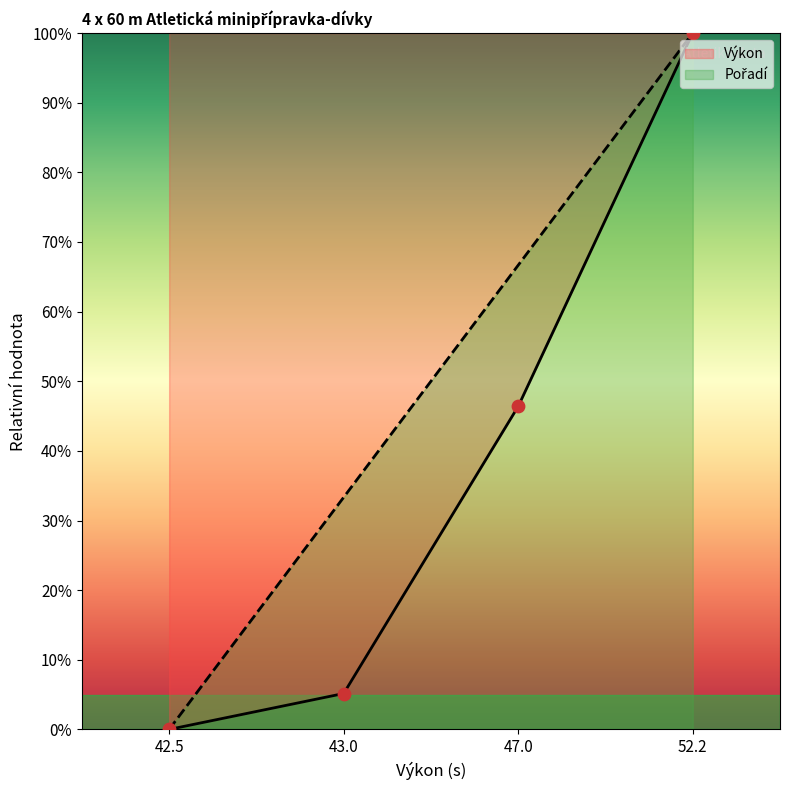

What are all the series names shown in the legend?

Pořadí, Výkon